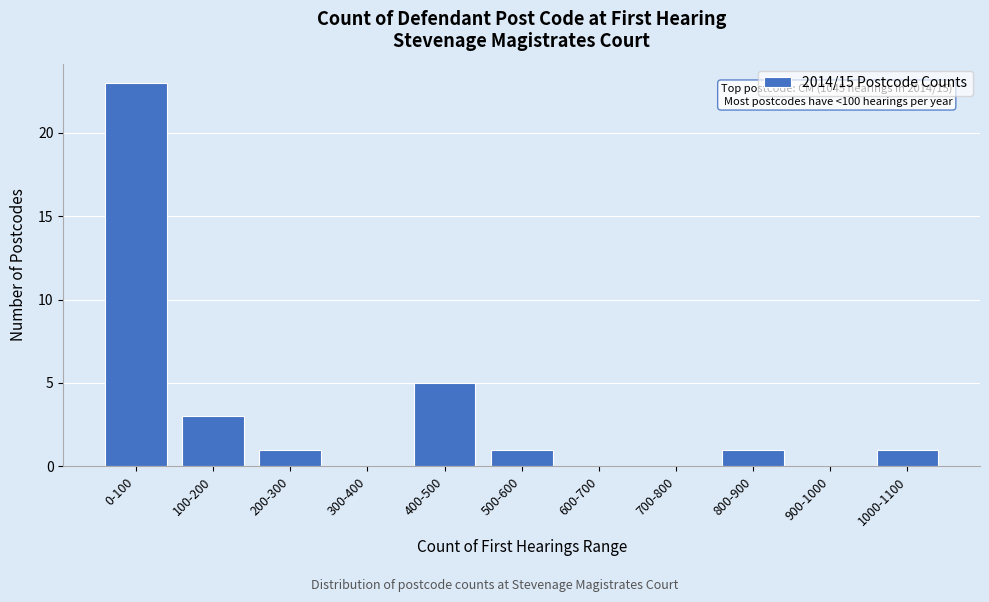

Reading left to right, what are all the values shown in this chart?

0-100=23	100-200=3	200-300=1	300-400=0	400-500=5	500-600=1	600-700=0	700-800=0	800-900=1	900-1000=0	1000-1100=1